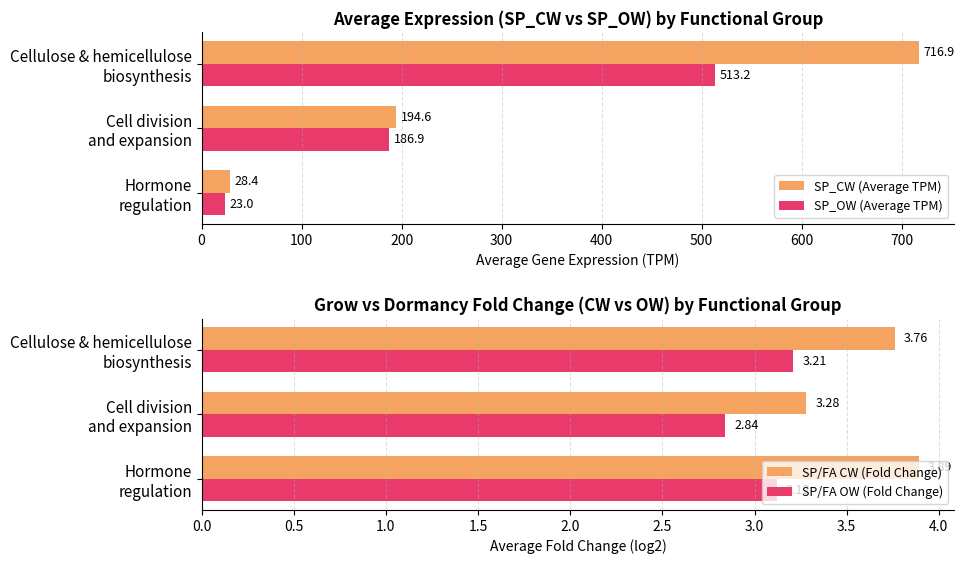

What is the difference between the maximum and minimum values in the SP/FA CW (Fold Change) series?

0.6